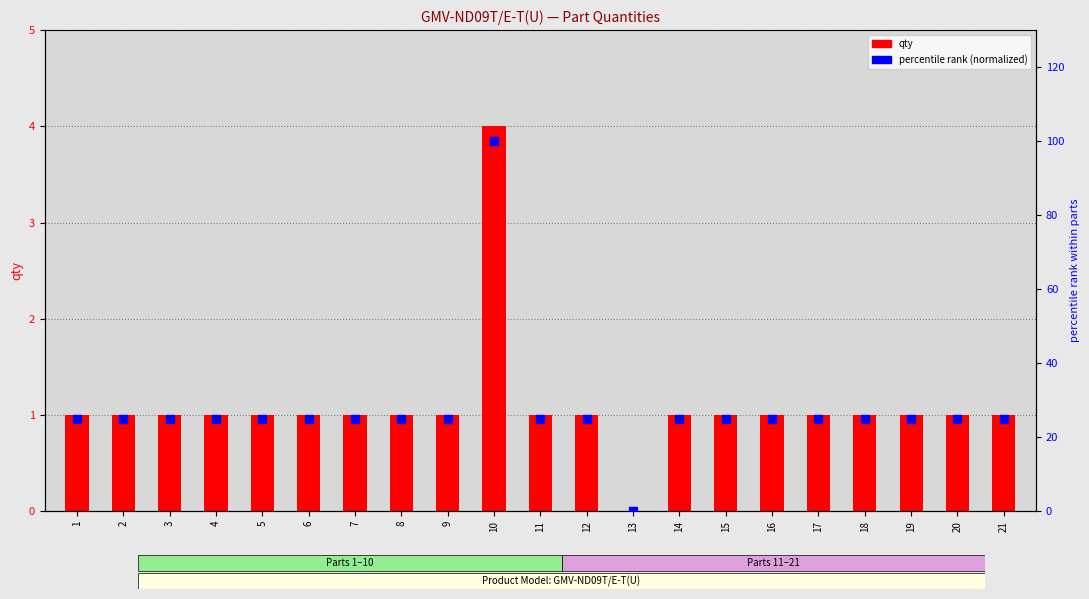

At which category is the sum across all series the highest?

10